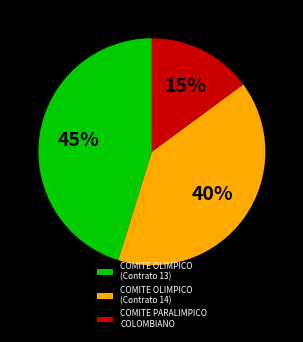

Is there any slice that represents more than half of the pie?

No